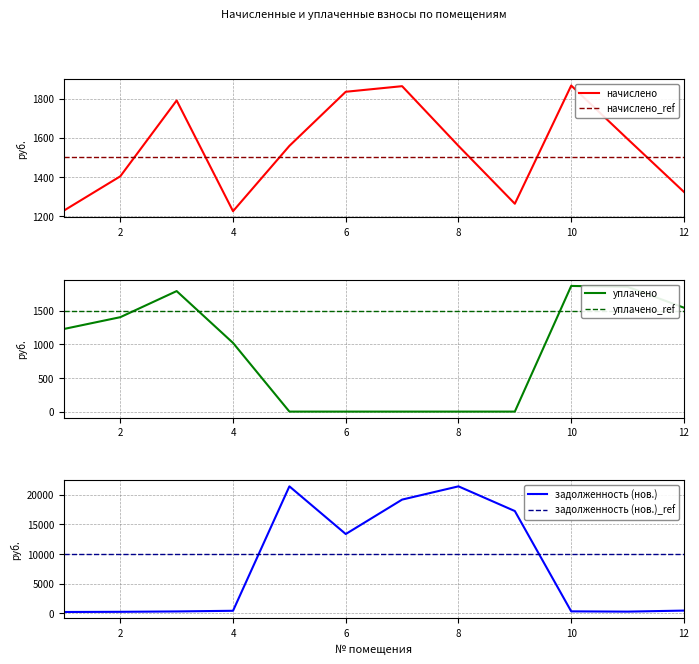

What value does the начислено series have at 5?

1558.2